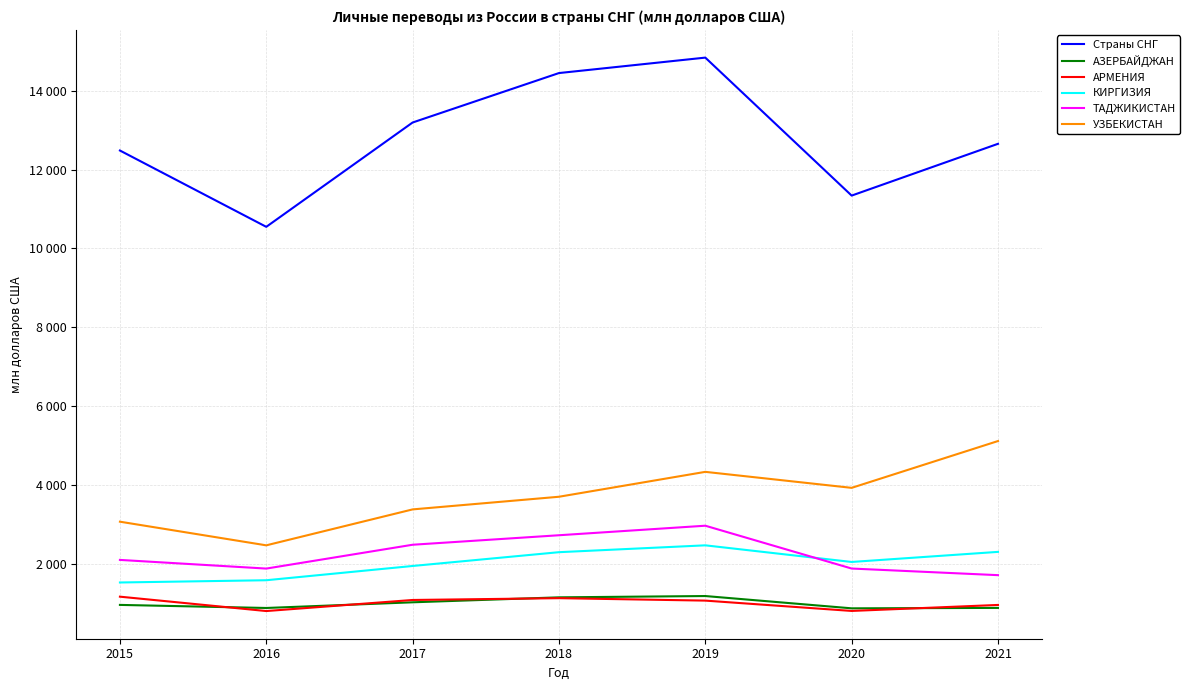

How many interior local valleys does the ТАДЖИКИСТАН series have?

1